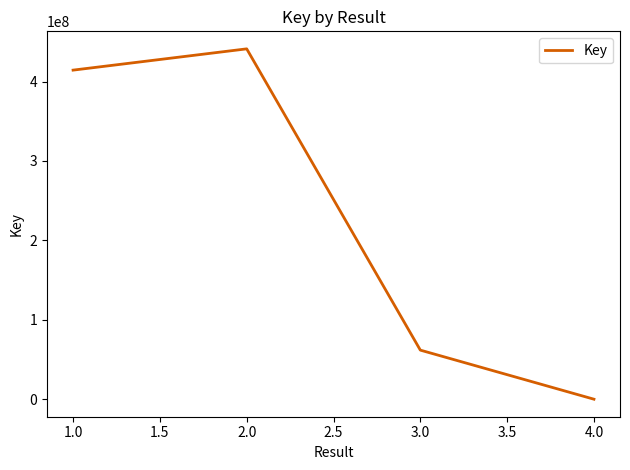

What is the smallest value displayed?

6810